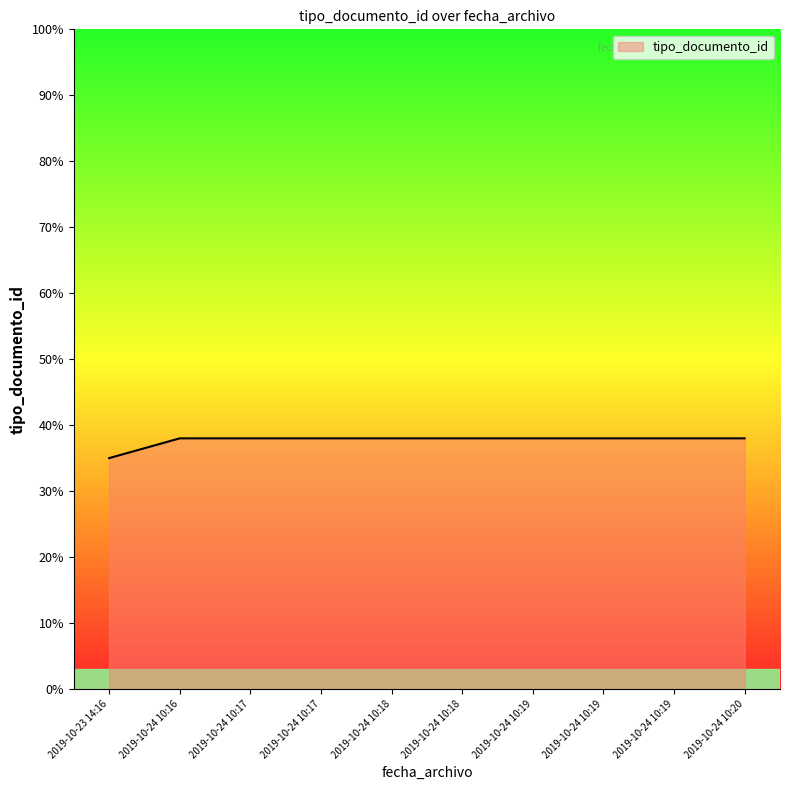

What is the label of the 3rd point from the right?

2019-10-24 10:19